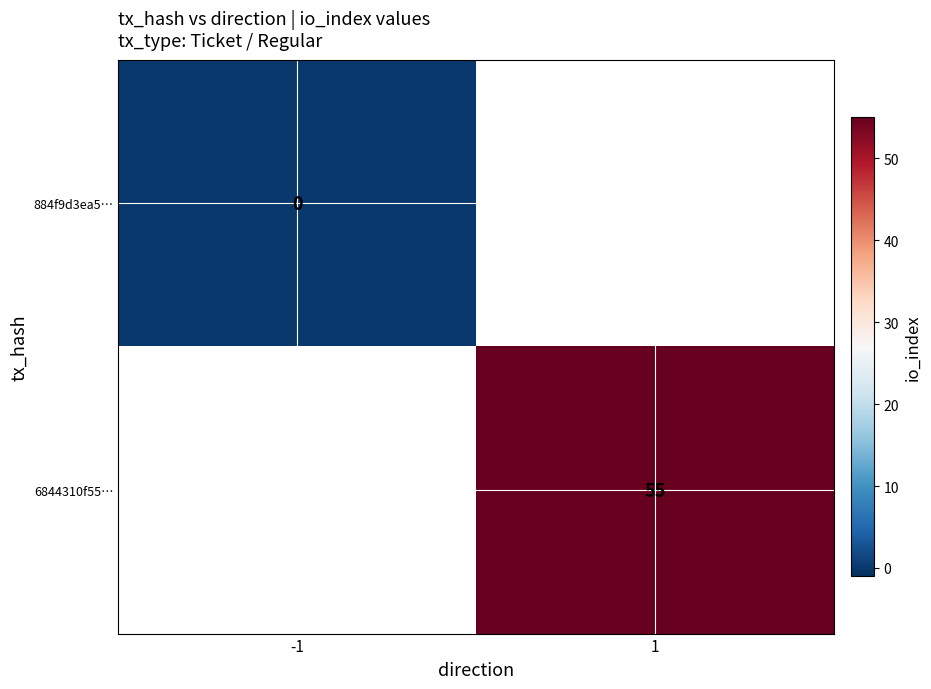

Which label corresponds to the largest value in the chart?

1